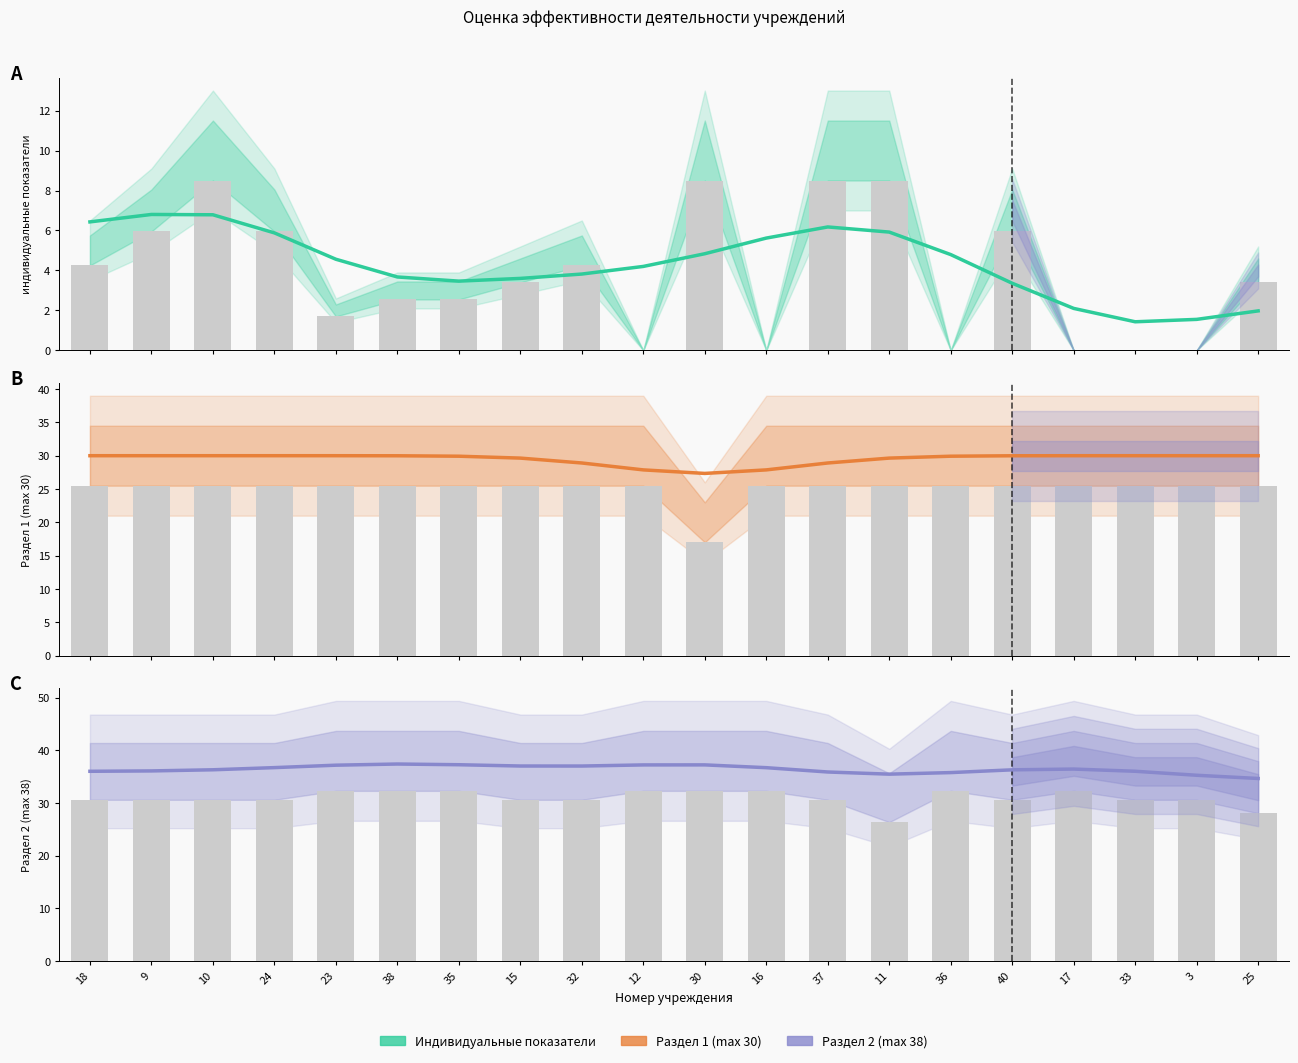

What are all the series names shown in the legend?

индивидуальные показатели, Раздел 1 (max 30), Раздел 2 (max 38)